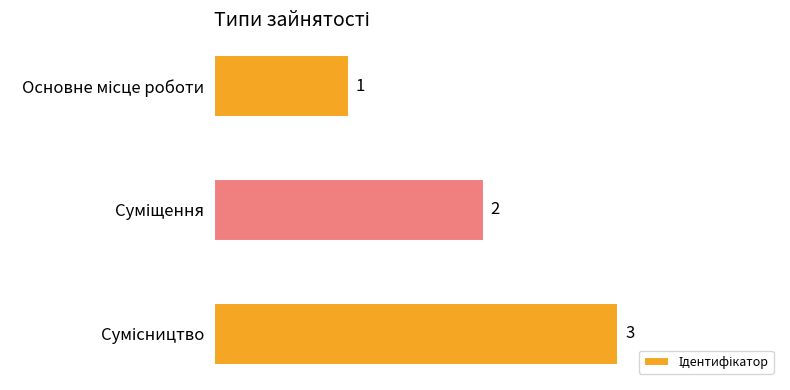

How many values are between 1 and 3?

3